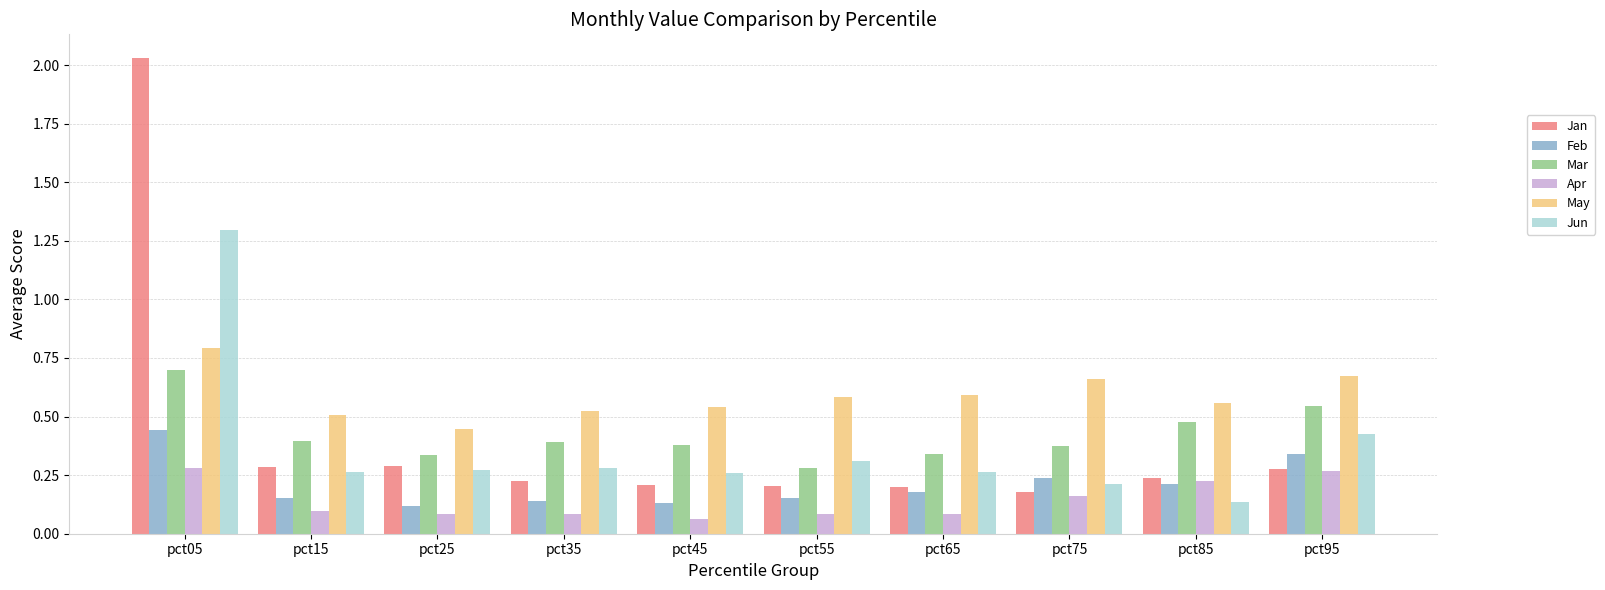

Which label corresponds to the largest value in the chart?

pct05